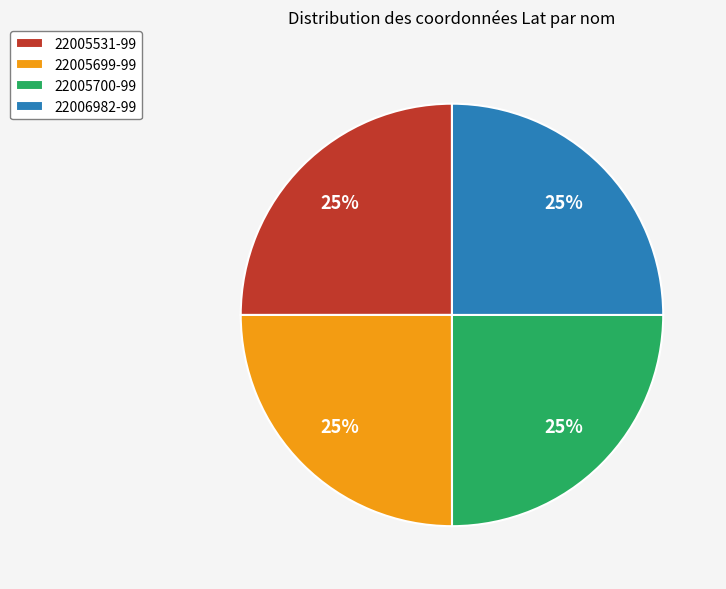

To the nearest percent, what is the average slice percentage?

25%